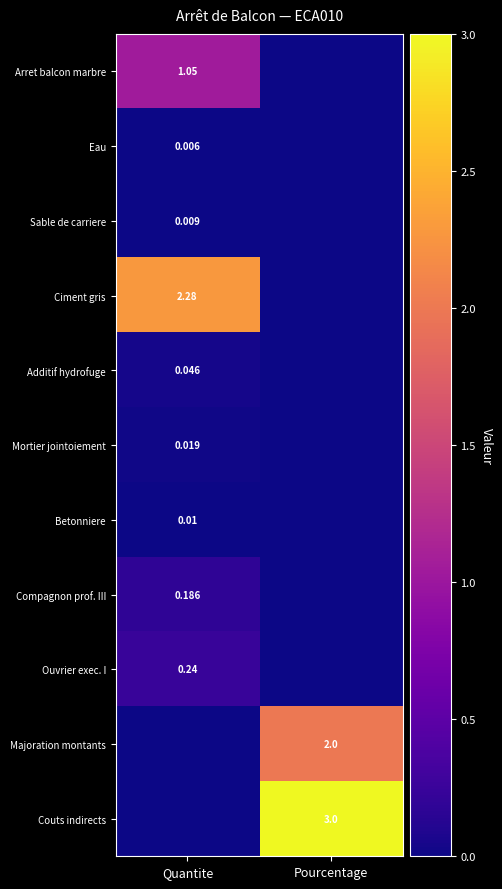

At how many categories does at least one series exceed 1?

2